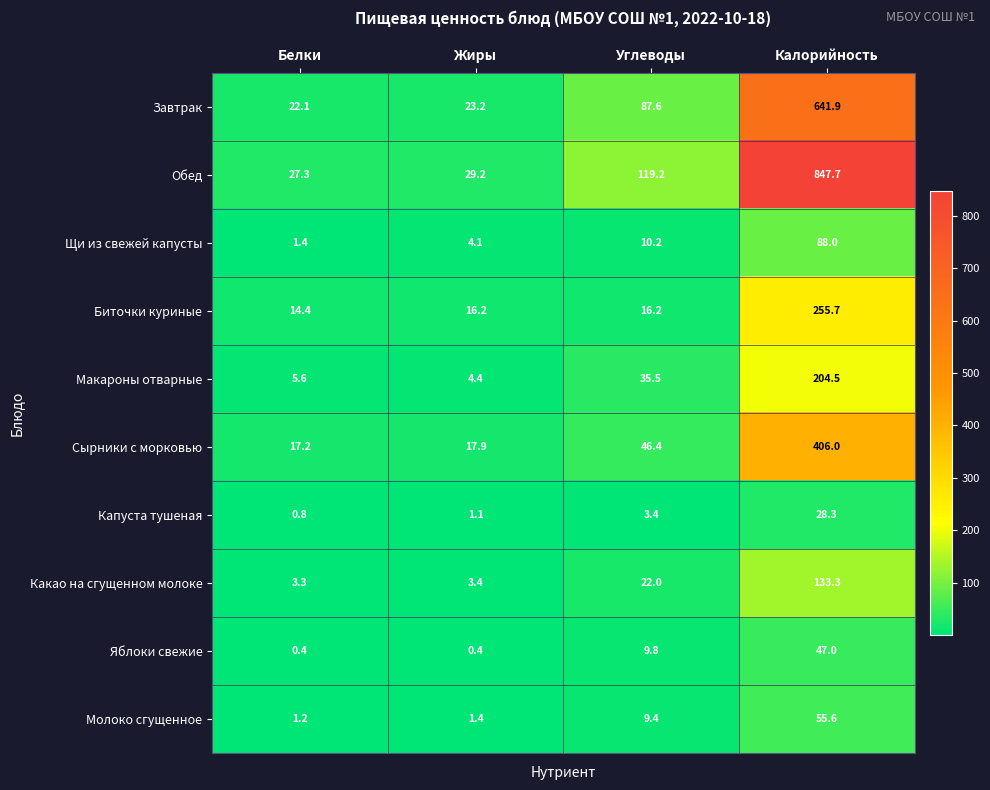

What is the average value of the Молоко сгущенное series?

16.9